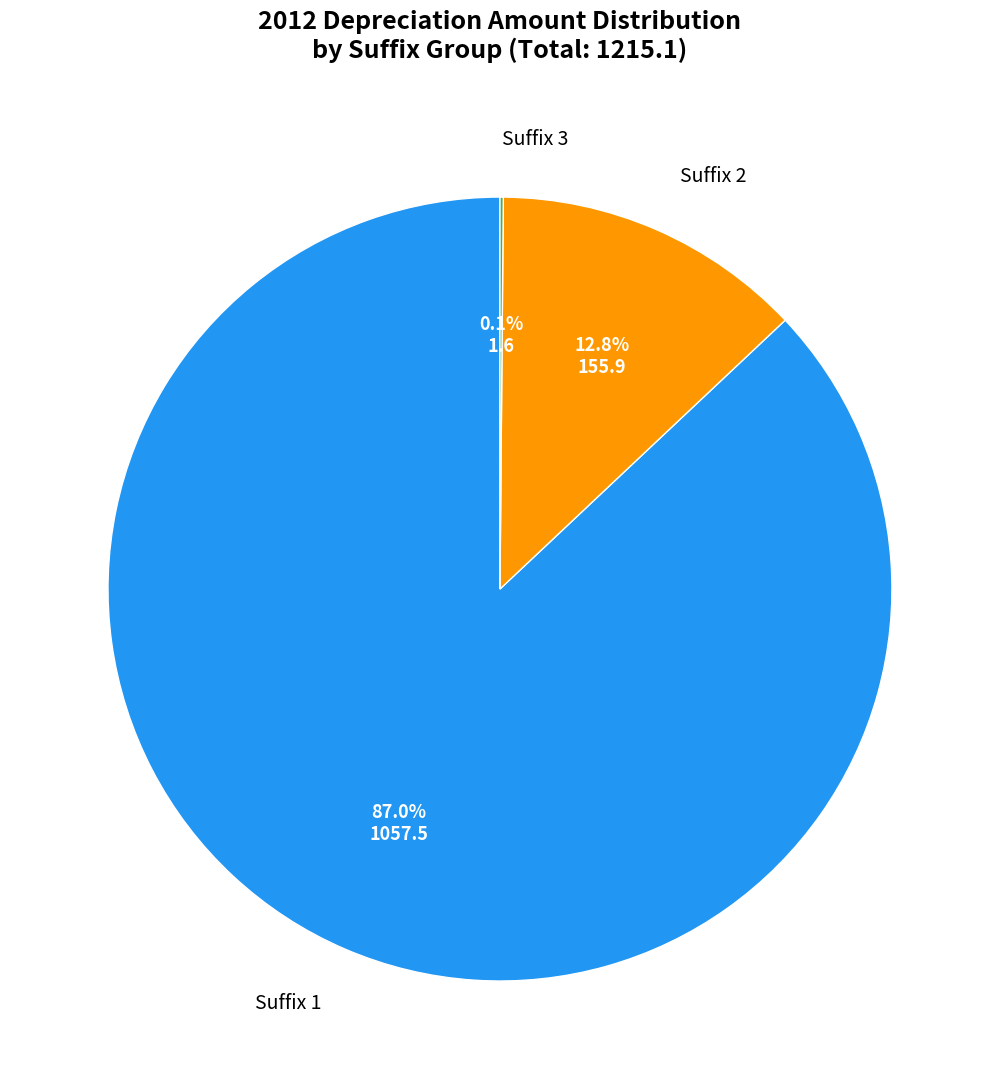

What percentage do Suffix 1 and Suffix 2 together represent?

99.9%